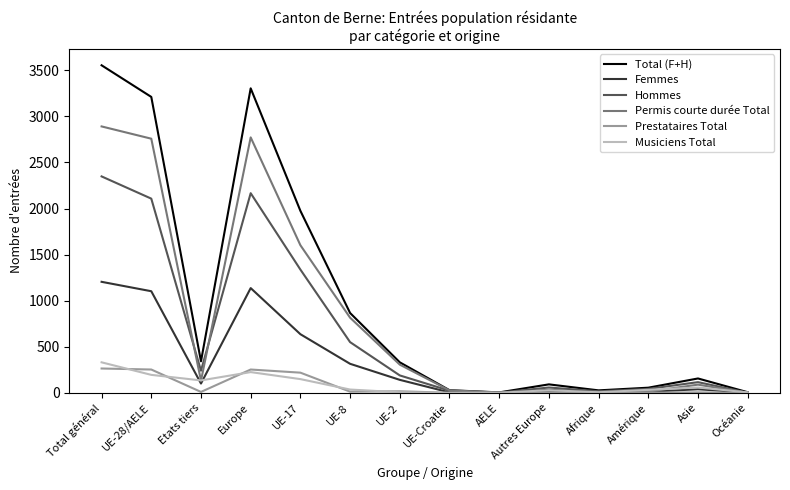

Rank the series by their maximum value, from highest to lowest.

Total (F+H), Permis courte durée Total, Hommes, Femmes, Musiciens Total, Prestataires Total